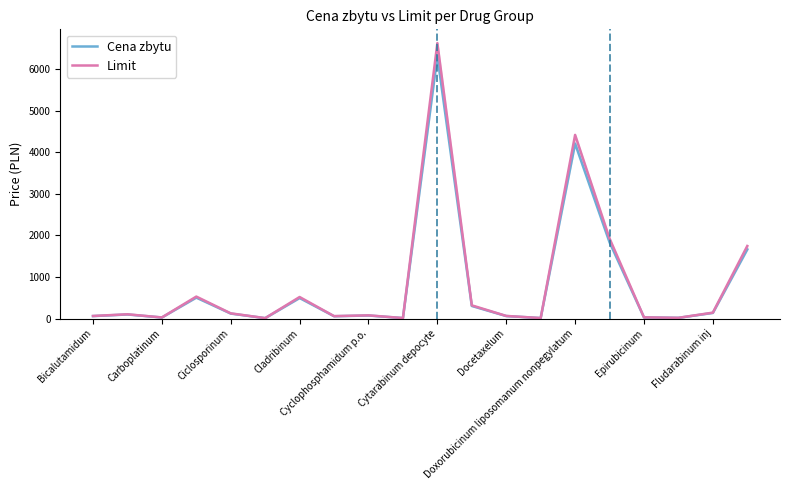

At Epirubicinum, list the series in order from largest to smallest.

Limit, Cena zbytu